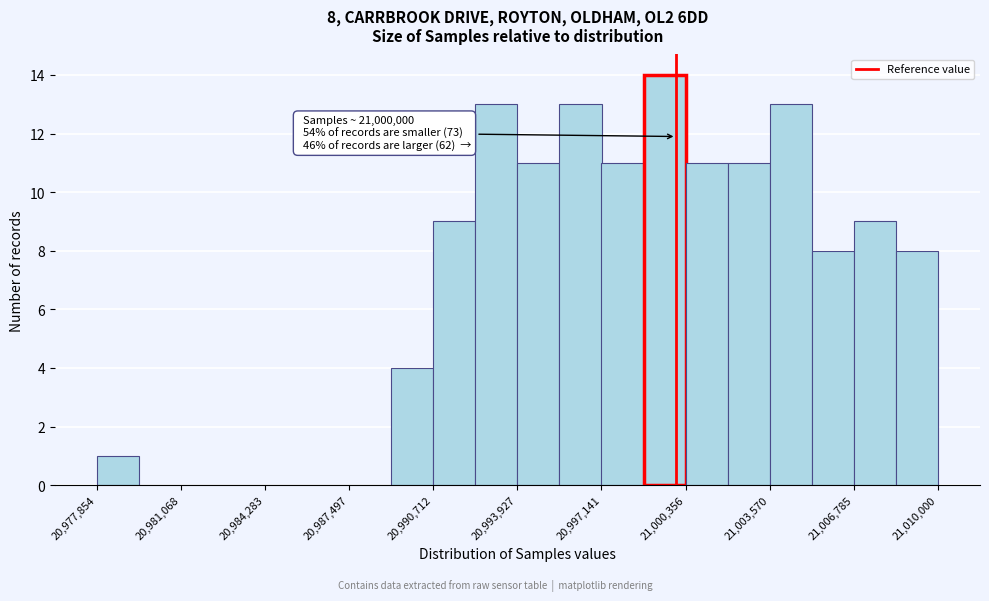

Around what value on the x-axis is the tallest bar? Give the approximate position of its centre, as read against the axis.

20999500